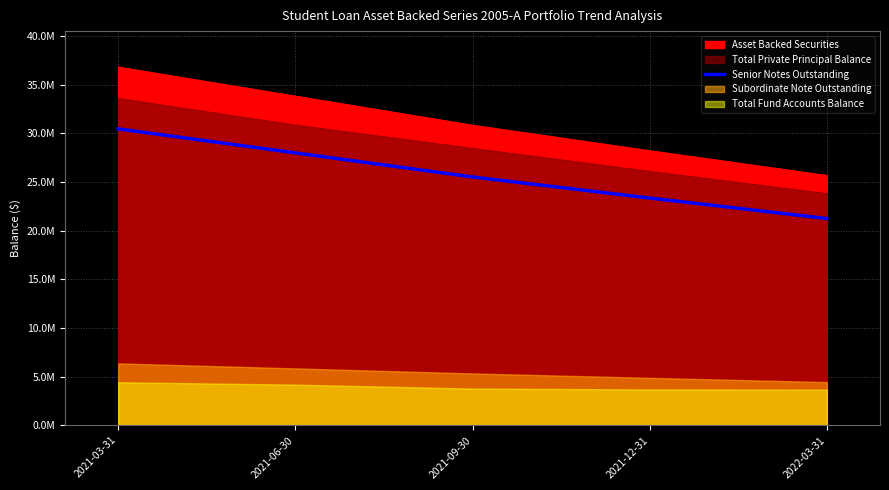

Reading left to right, list all the values displayed in this chart.

2021-03-31=30460973.1	2021-06-30=27990792.3	2021-09-30=25518282.6	2021-12-31=23352141.2	2022-03-31=21246174.8